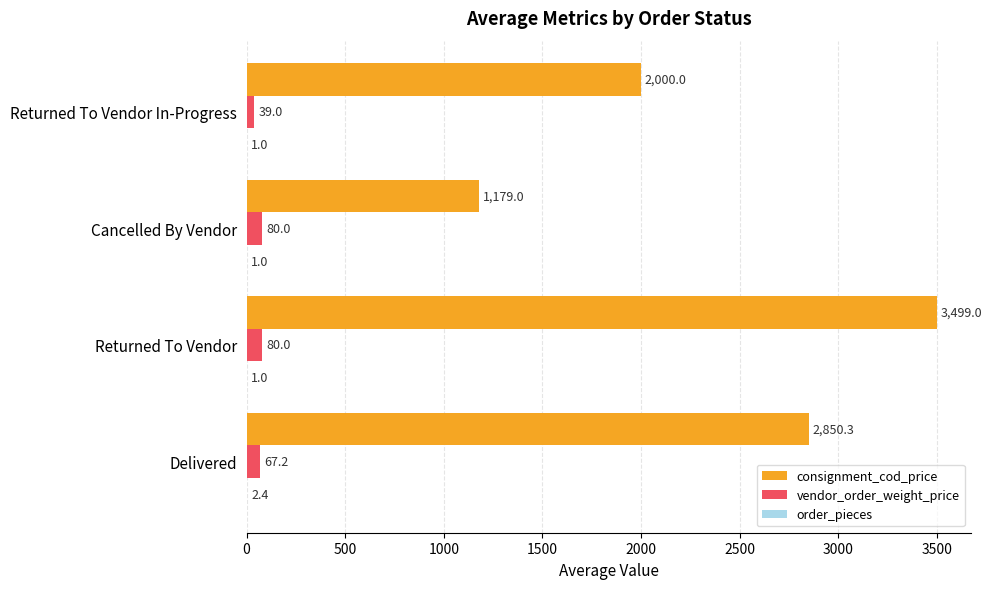

Which category has the highest value across all series?

Returned To Vendor